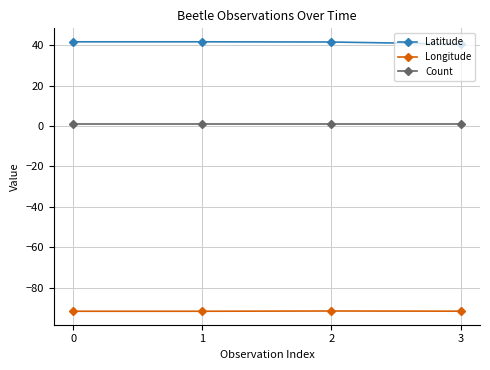

List the series in order of their peak value, highest first.

Latitude, Count, Longitude